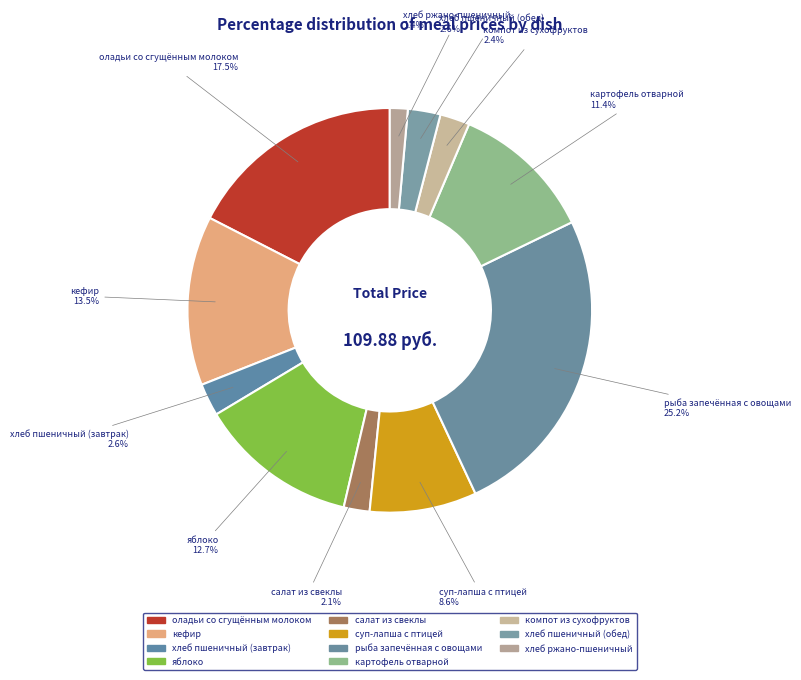

Rank the categories by value from highest to lowest.

рыба запечённая с овощами, оладьи со сгущённым молоком, кефир, яблоко, картофель отварной, суп-лапша с птицей, хлеб пшеничный (завтрак), хлеб пшеничный (обед), компот из сухофруктов, салат из свеклы, хлеб ржано-пшеничный